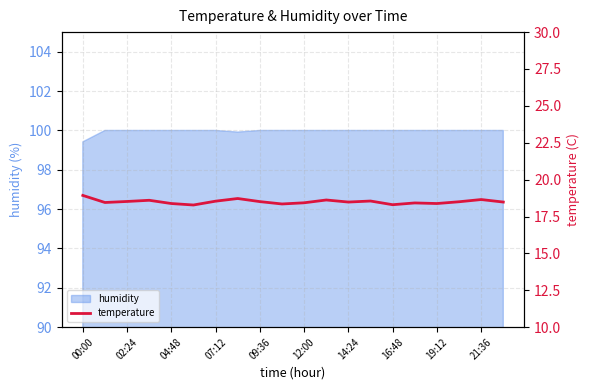

At which label is humidity closest to 99?

00:00